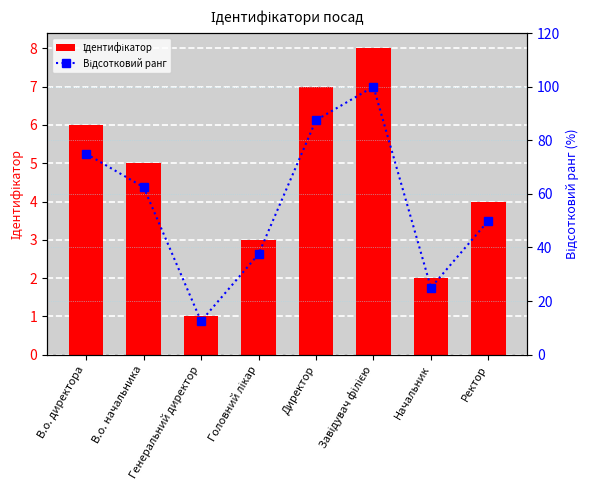

Reading left to right, what are all the values shown in this chart?

Ідентифікатор: 6.0	5.0	1.0	3.0	7.0	8.0	2.0	4.0
Відсотковий ранг: 75.0	62.5	12.5	37.5	87.5	100.0	25.0	50.0